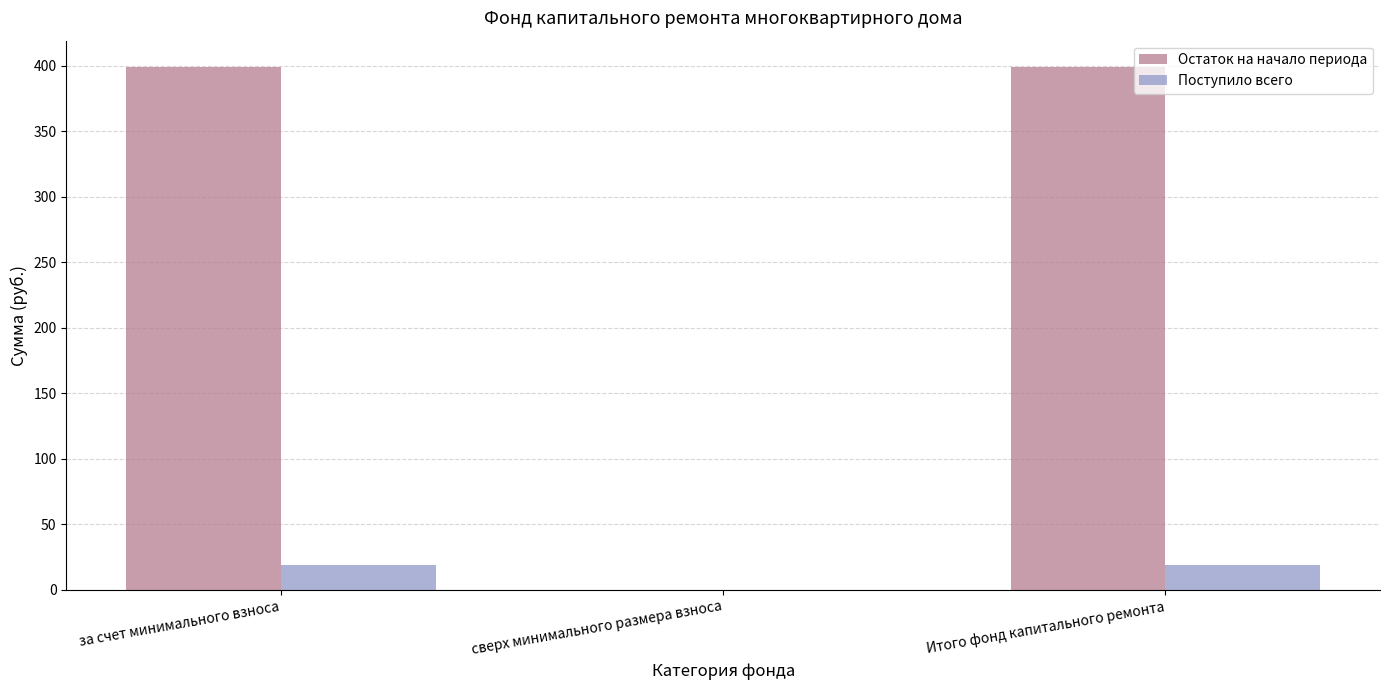

Is it true that Остаток на начало периода equals 618.6 at Итого фонд капитального ремонта?

False